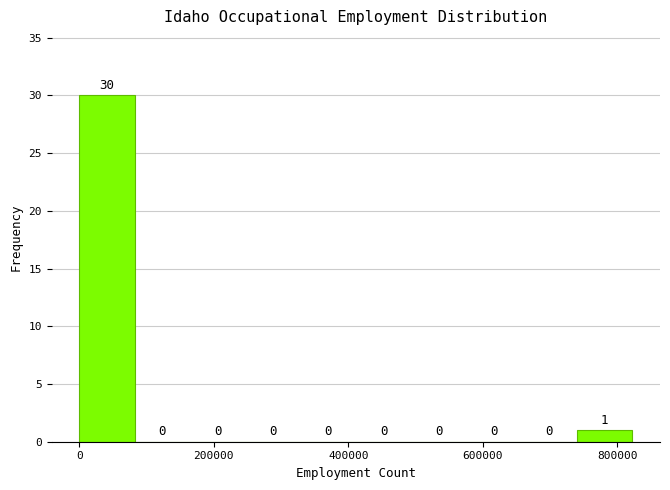

Reading left to right, list every bar in this chart as the range it spans on the x-axis followed by its height. The bar edges are not printed on the chart, so give them approximately, as read against the axis.

0 to 80000: 30
80000 to 160000: 0
160000 to 240000: 0
240000 to 320000: 0
320000 to 420000: 0
420000 to 500000: 0
500000 to 580000: 0
580000 to 660000: 0
660000 to 740000: 0
740000 to 820000: 1